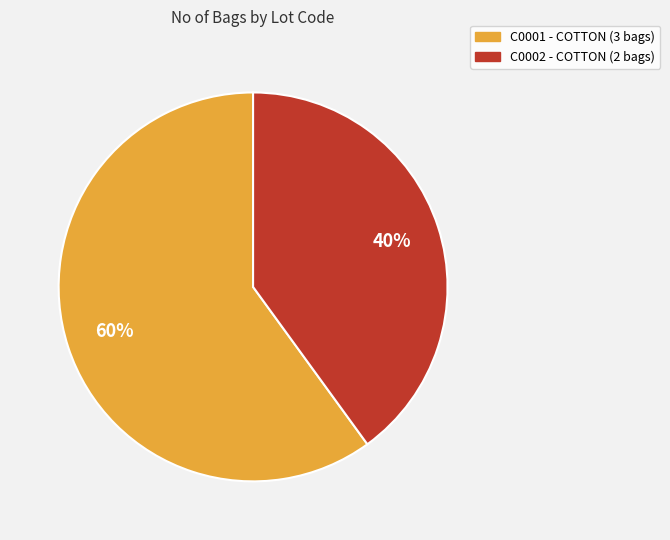

How many slices are in this pie chart?

2